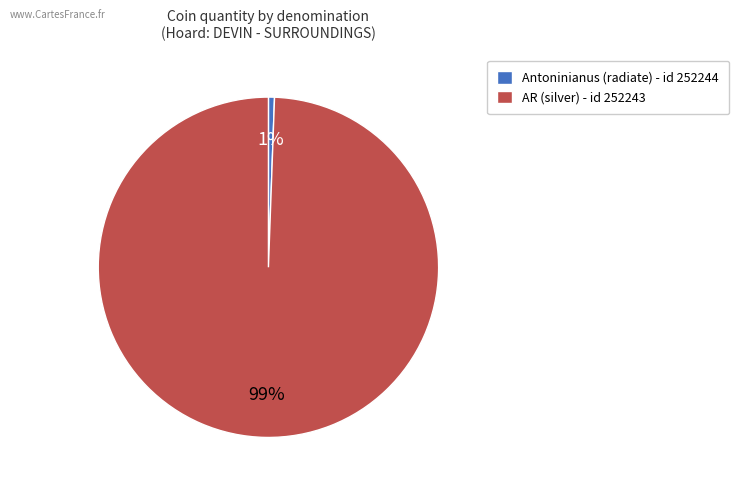

Which has a higher value, Antoninianus (radiate) - id 252244 or AR (silver) - id 252243?

AR (silver) - id 252243